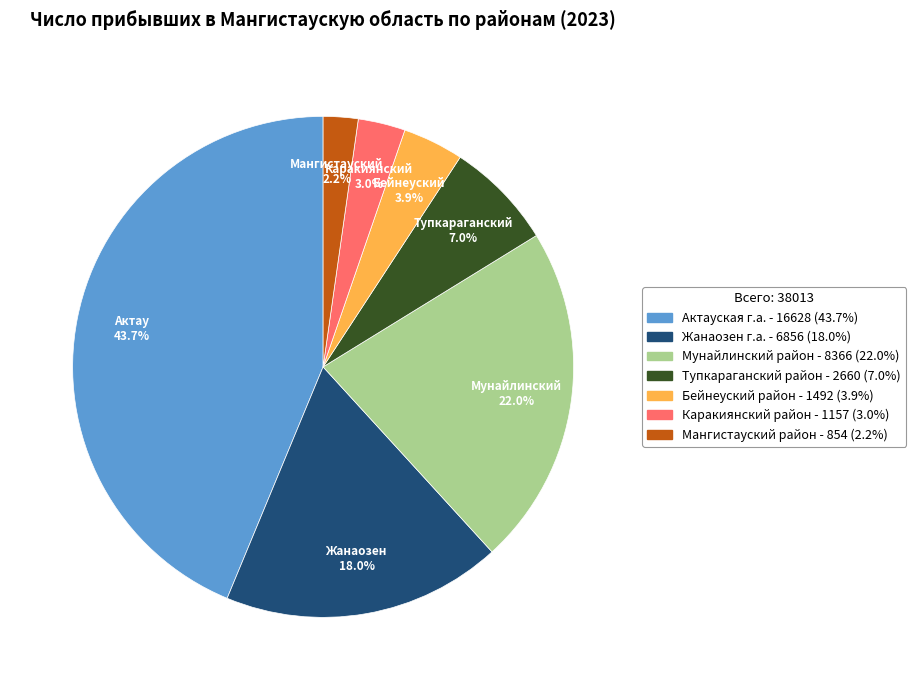

Which category has the smallest portion of the pie?

Мангистауский район